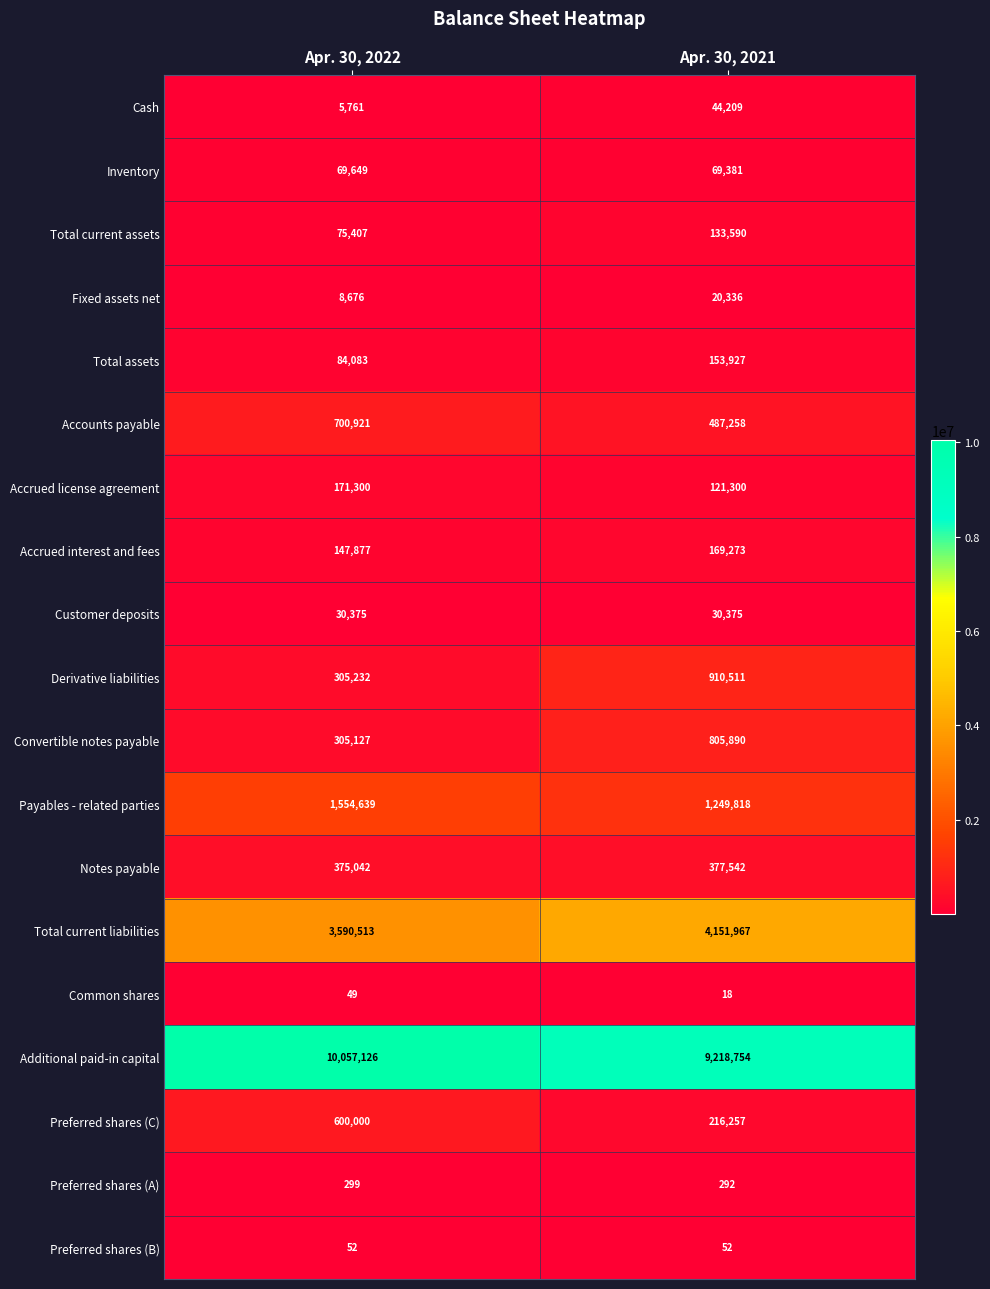

What value does the Preferred shares (C) series have at Apr. 30, 2022?

600000